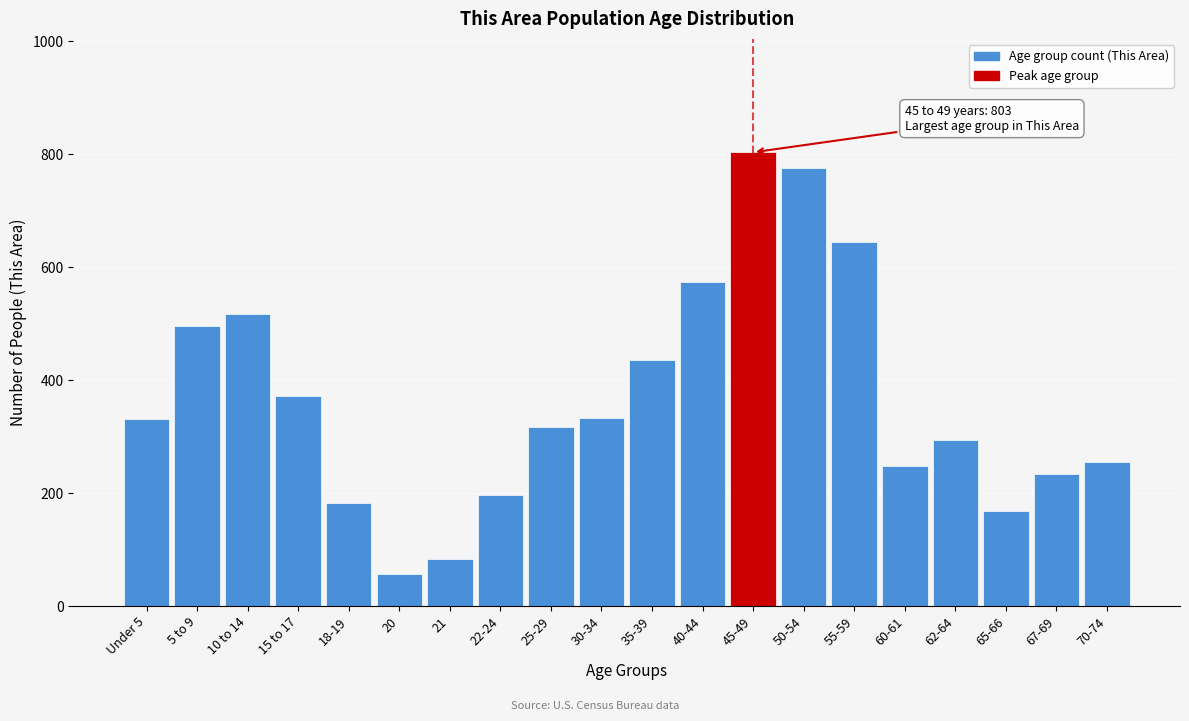

What is the label of the 10th bar from the right?

35-39